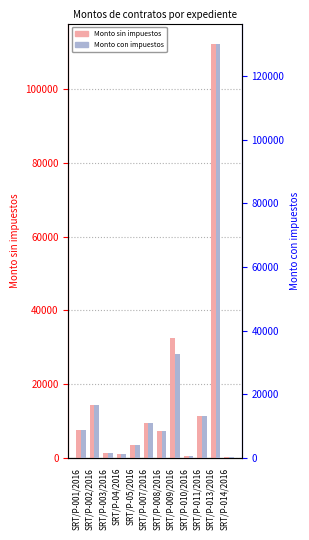

Where is Monto con impuestos nearest to the value 65200?

SRT/P-009/2016